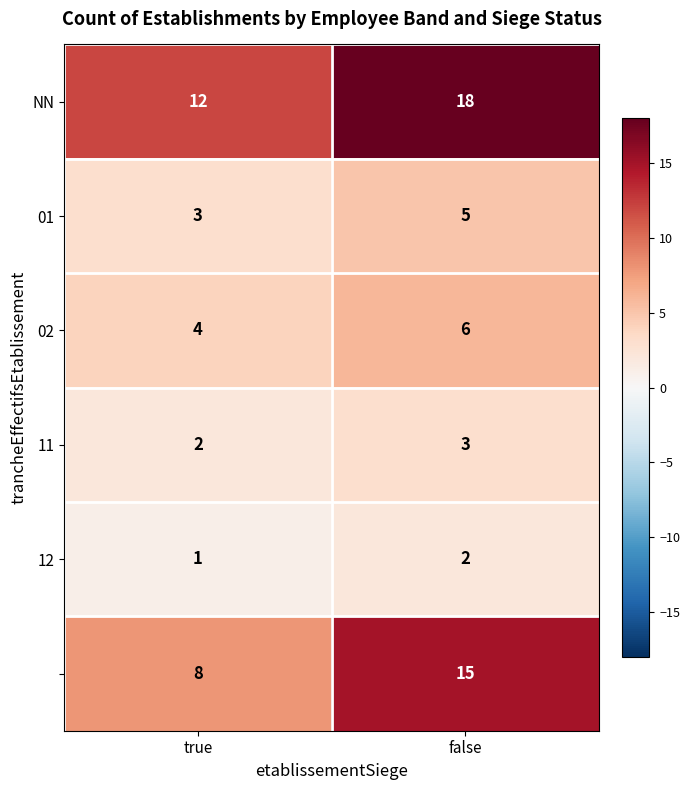

Which label corresponds to the smallest value in the chart?

true